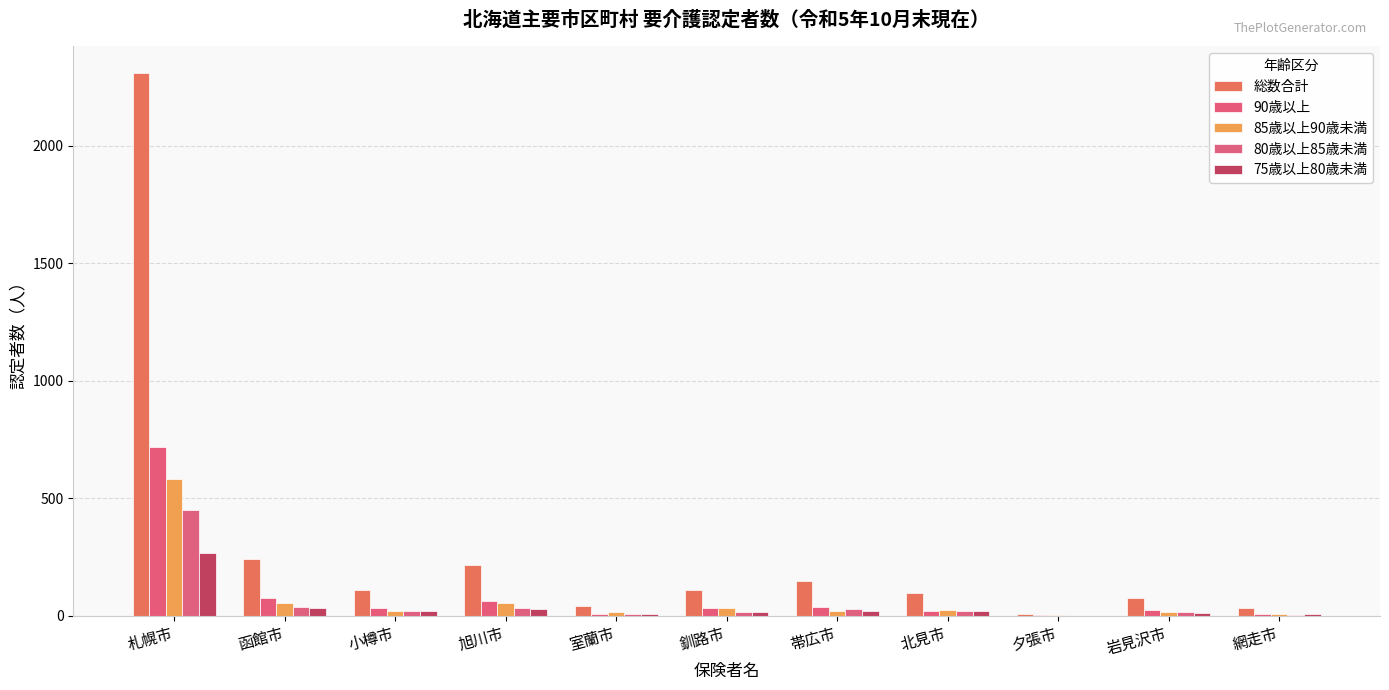

Which series has the largest total across all categories?

総数合計